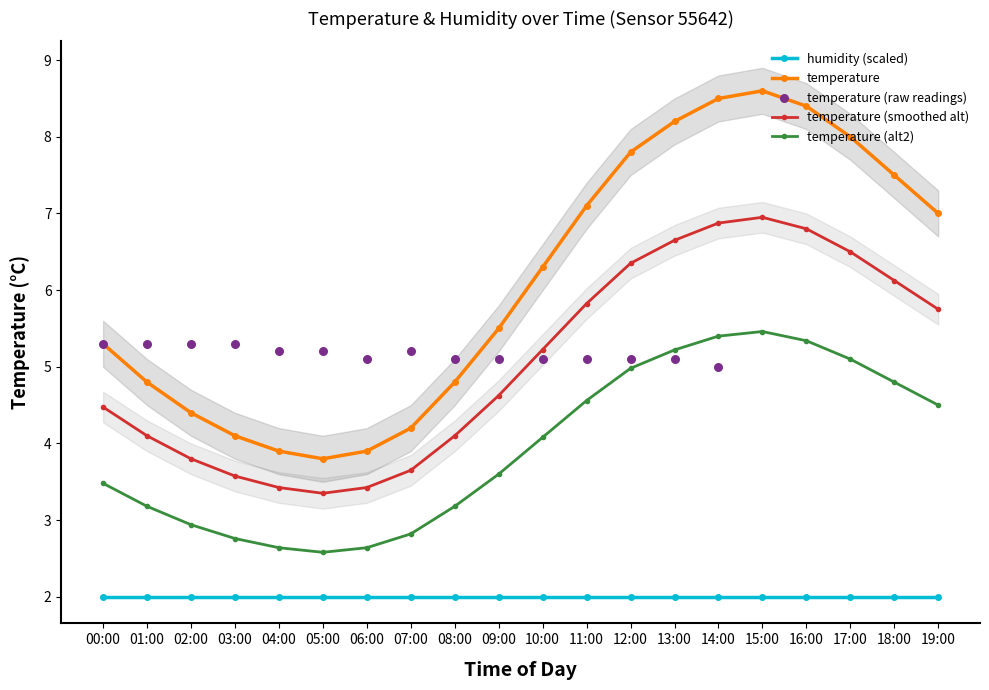

Between 05:00 and 11:00, which is larger?

11:00